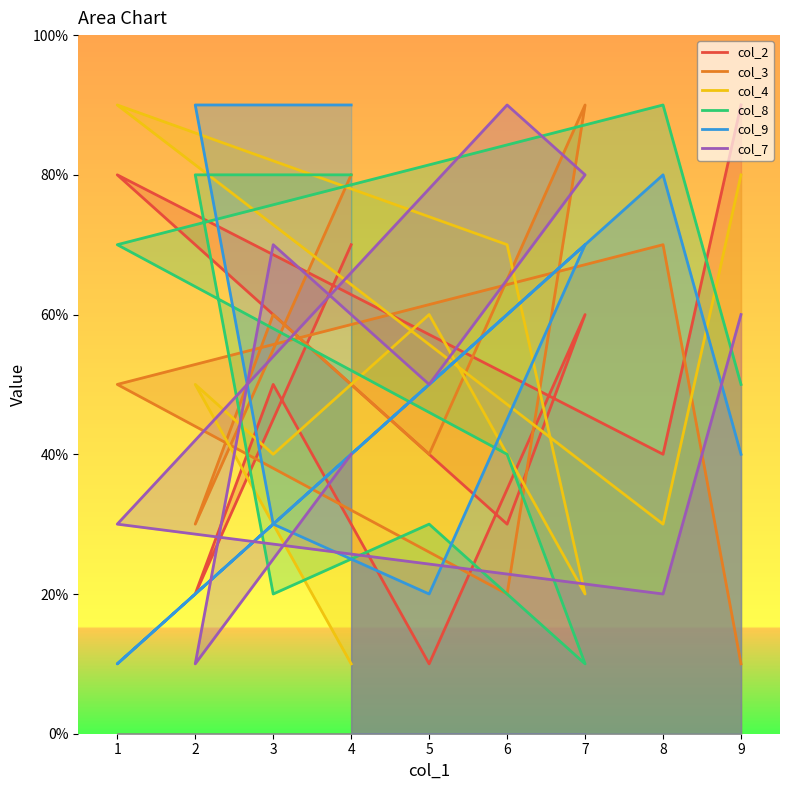

At how many categories does at least one series exceed 3?

9